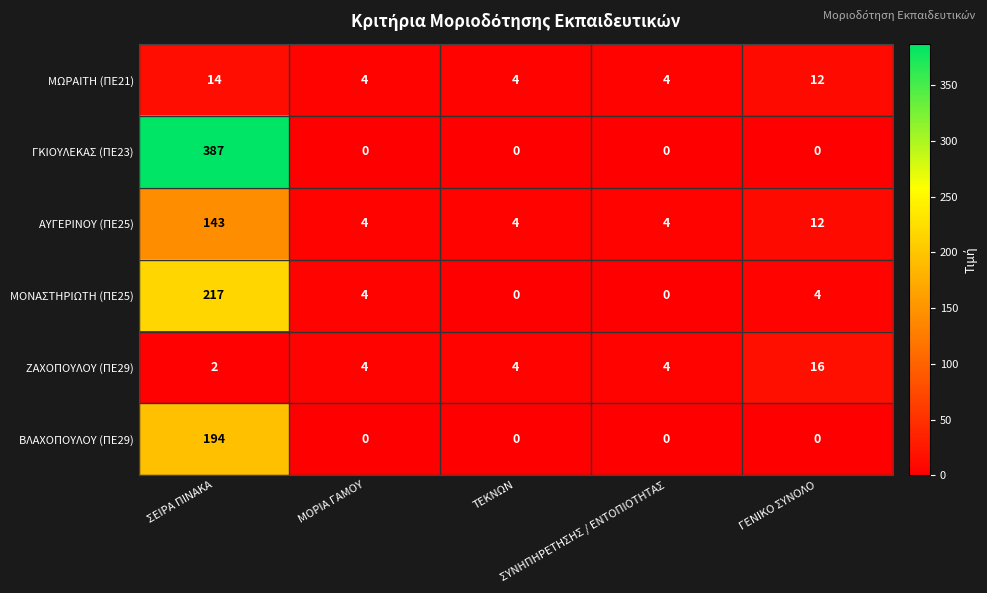

Which series has the largest total across all categories?

ΓΚΙΟΥΛΕΚΑΣ (ΠΕ23)